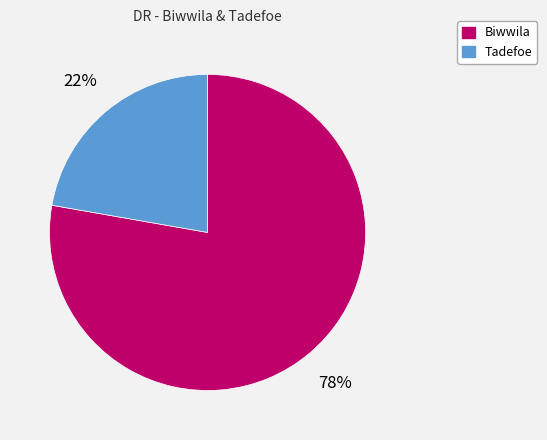

How many segments does this pie chart have?

2